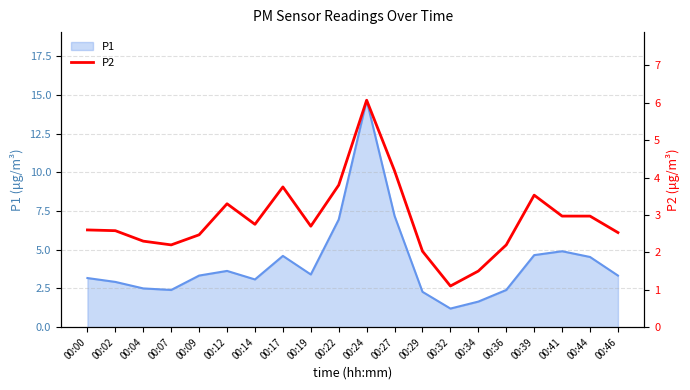

Which category has the highest value across all series?

00:24